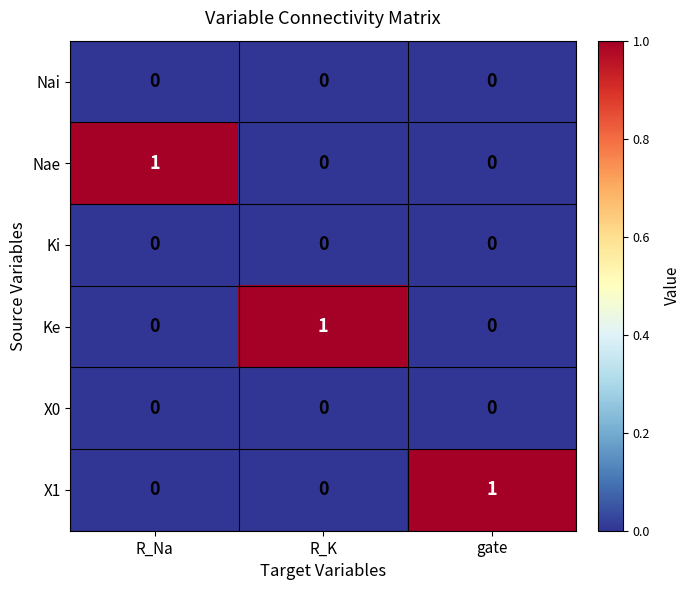

Reading left to right, transcribe all the data shown in this chart.

Nai: 0	0	0
Nae: 1	0	0
Ki: 0	0	0
Ke: 0	1	0
X0: 0	0	0
X1: 0	0	1